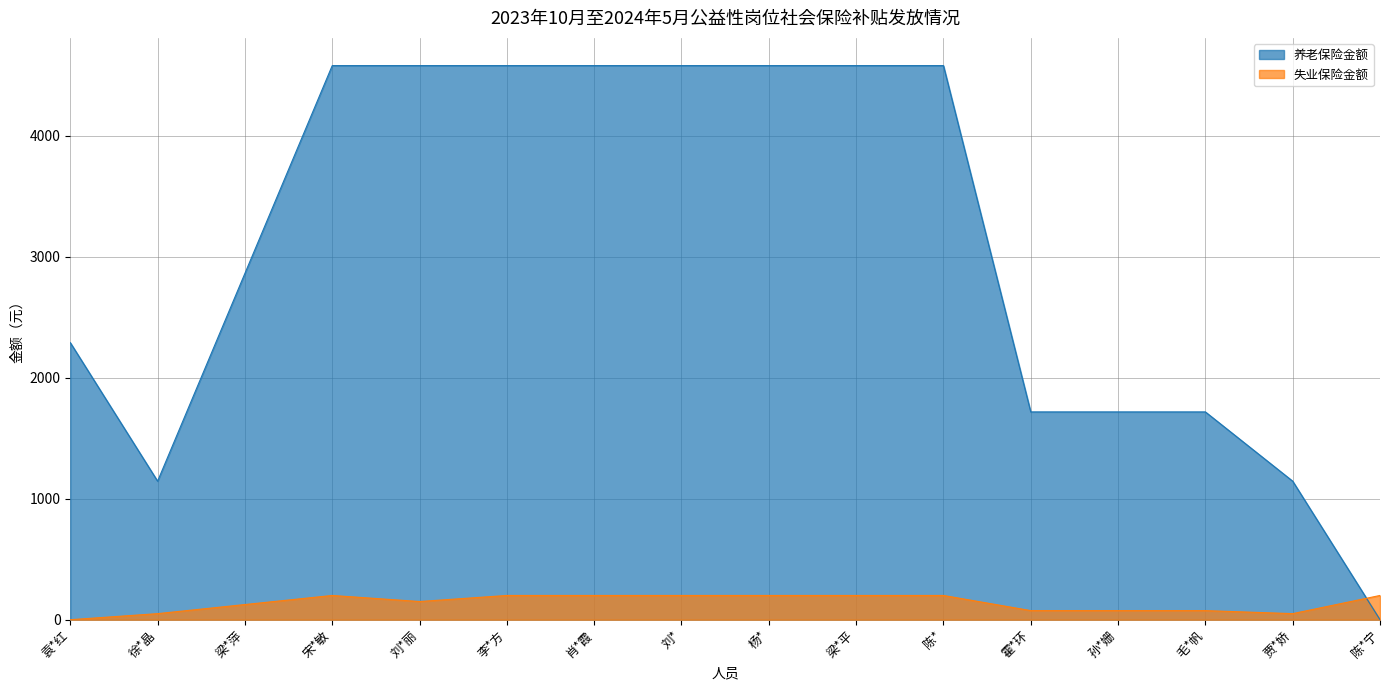

Which series has the largest range (max minus min)?

养老保险金额